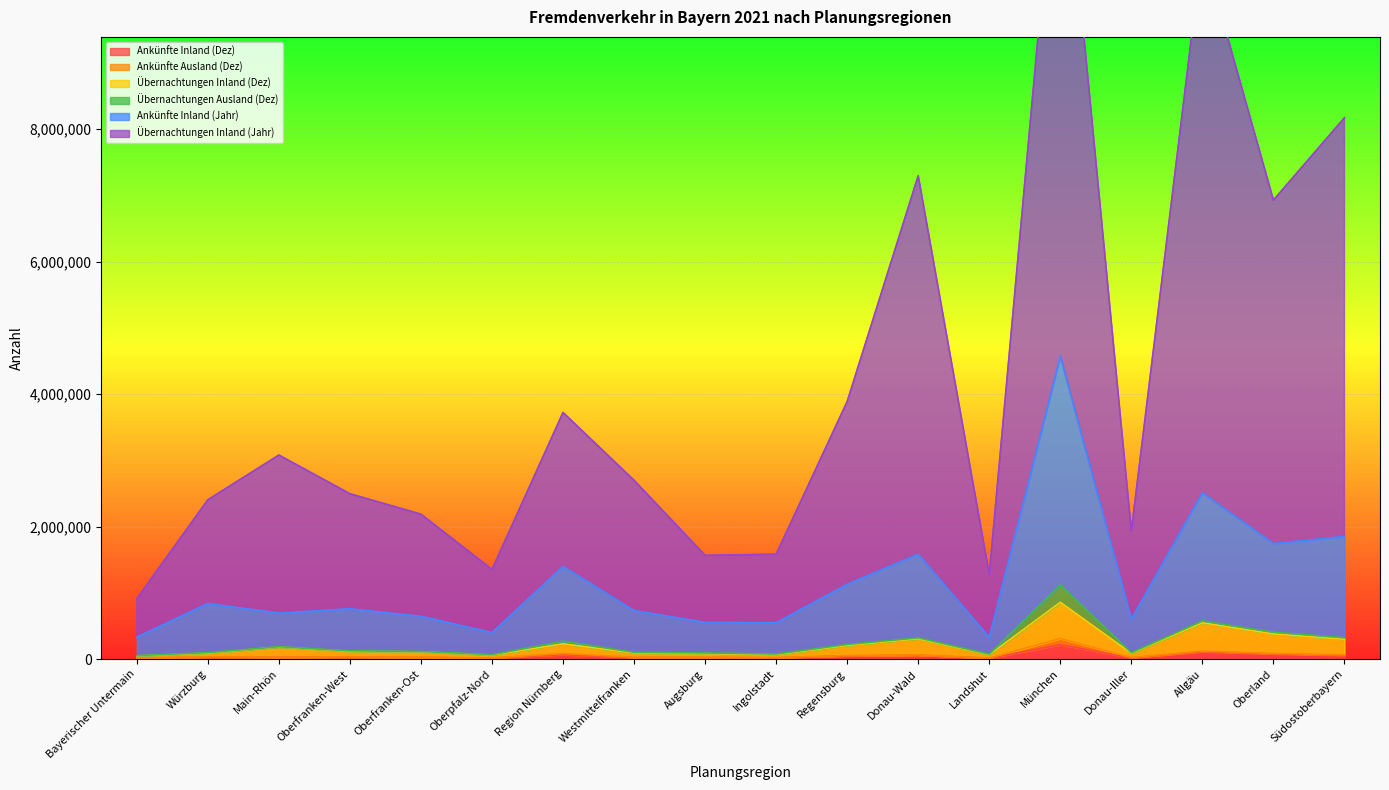

Between Westmittelfranken and Ingolstadt, which series saw the biggest shift?

Übernachtungen Inland (Jahr)